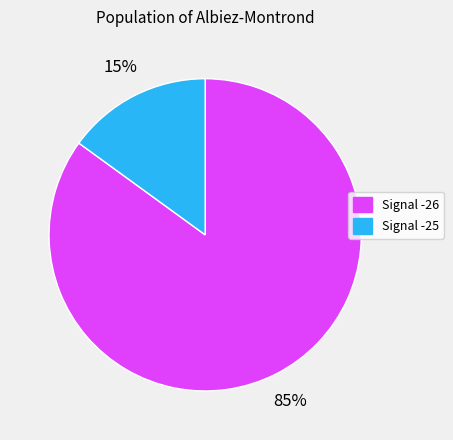

Is there a majority slice in this chart?

Yes